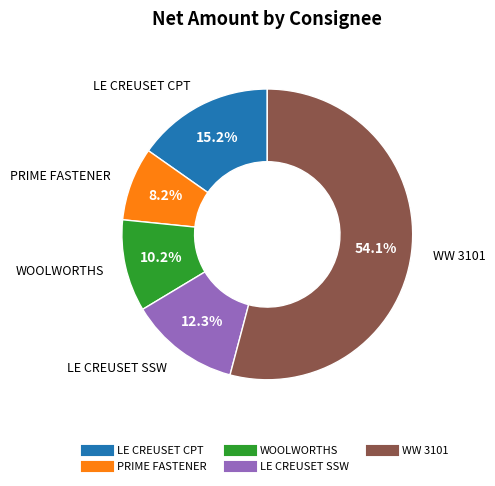

Does WW 3101 represent more than half of the total?

Yes